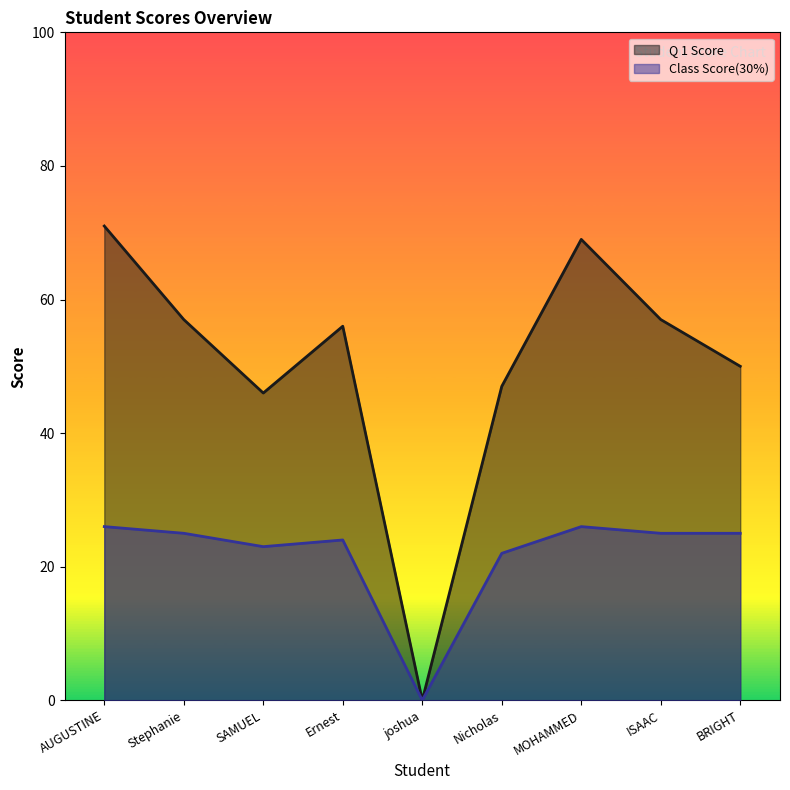

What is the value of the Q 1 Score point at the 6th from the left?

47